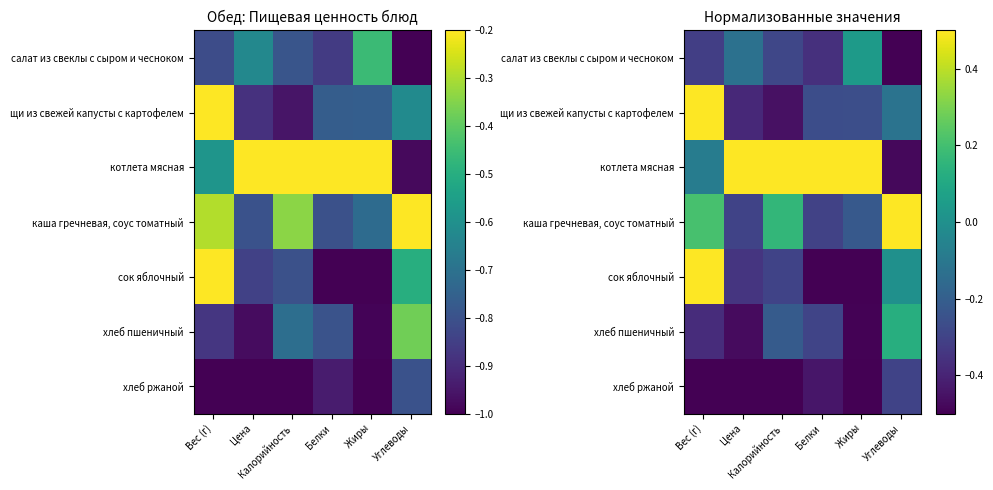

How many values in the хлеб пшеничный series exceed 0?

1